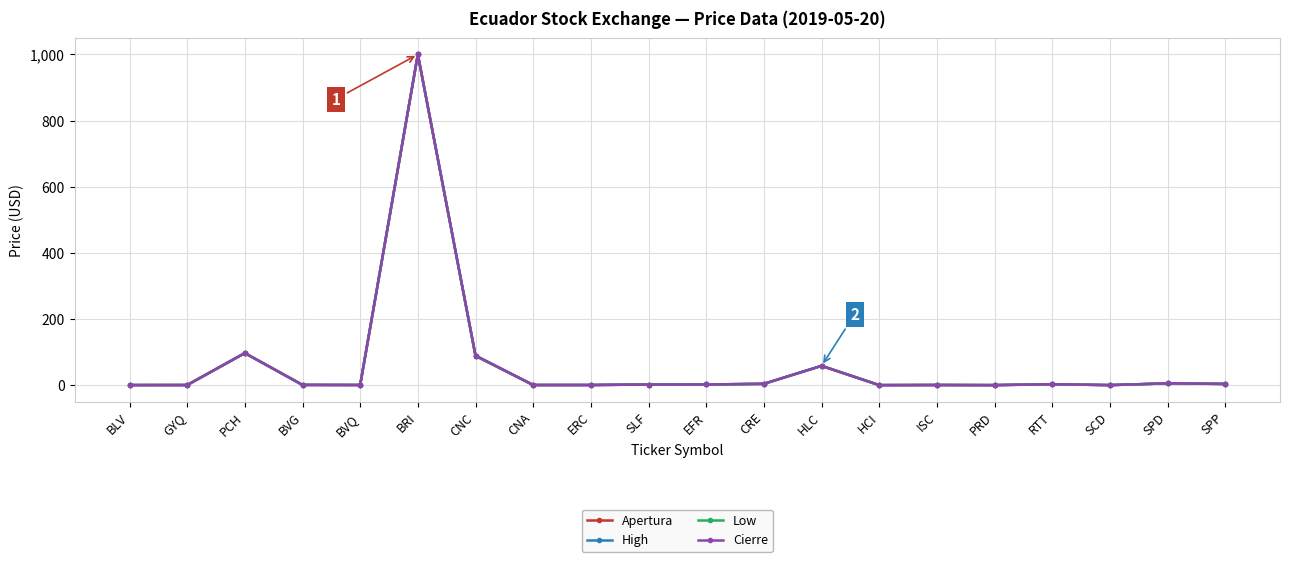

Is this an area chart (filled region under the line)?

No